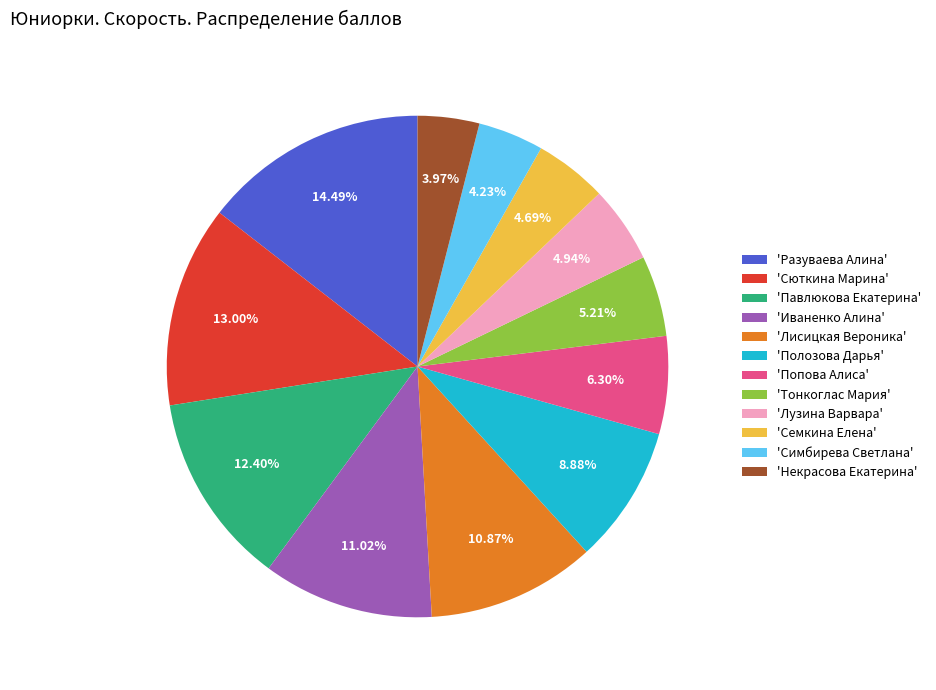

Does any single category account for the majority?

No